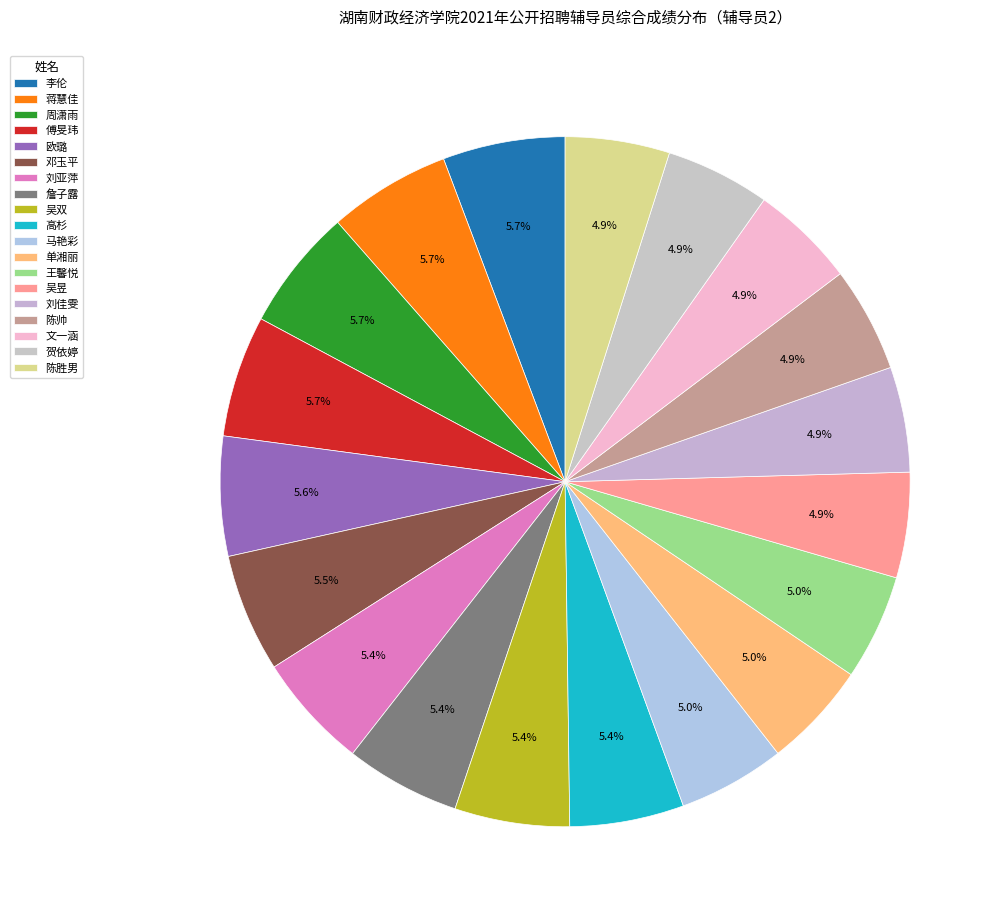

Count the number of slices in the pie.

19